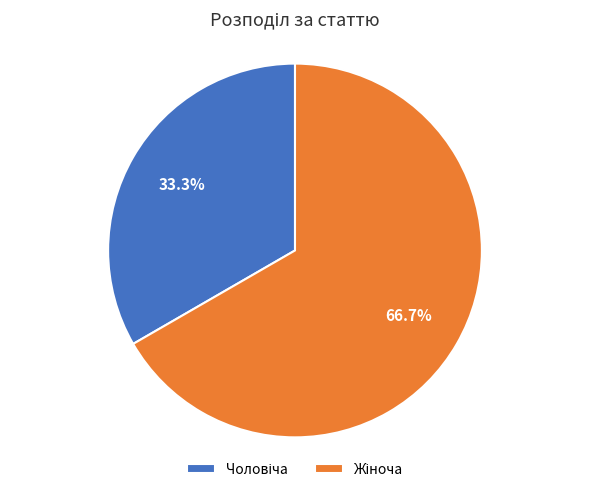

Does any single category account for the majority?

Yes